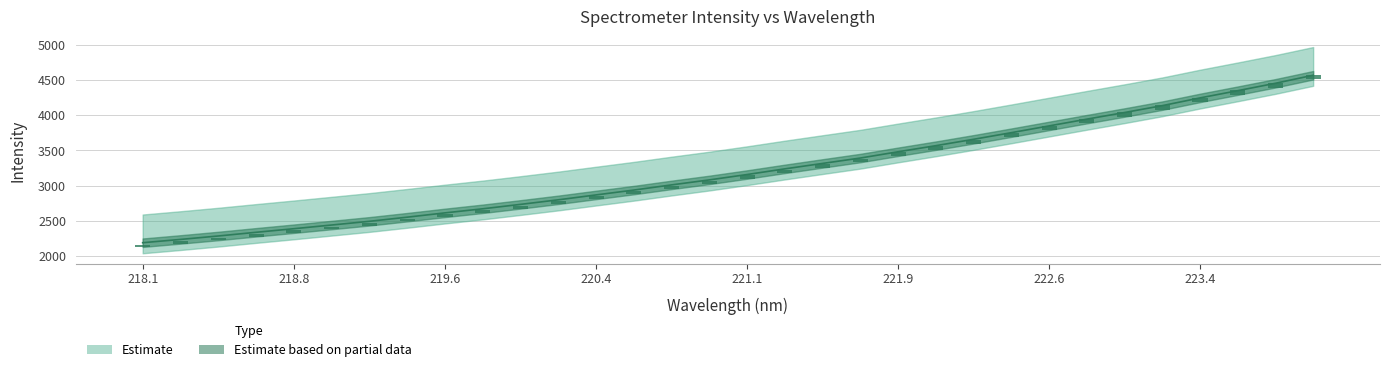

What is the value of the 12th bar from the left?

2799.4